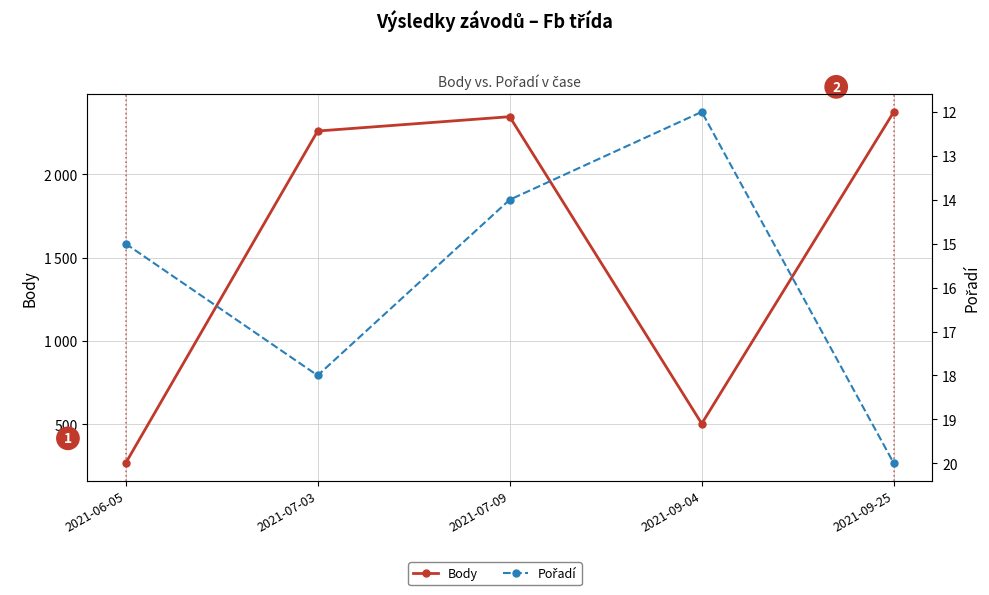

Which series has the largest range (max minus min)?

Body